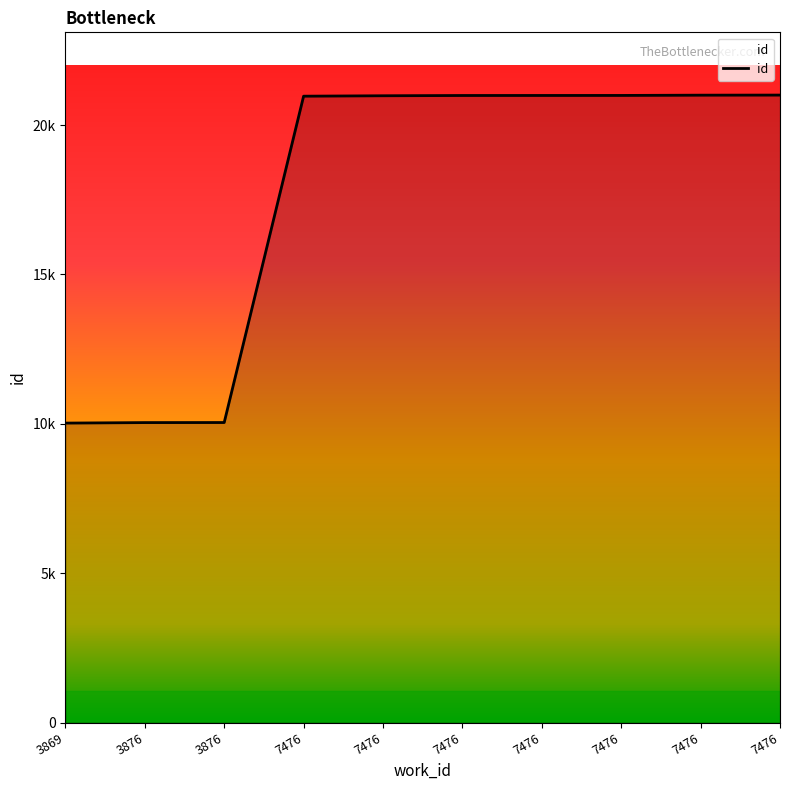

Does the chart display data point markers on the line(s)?

No